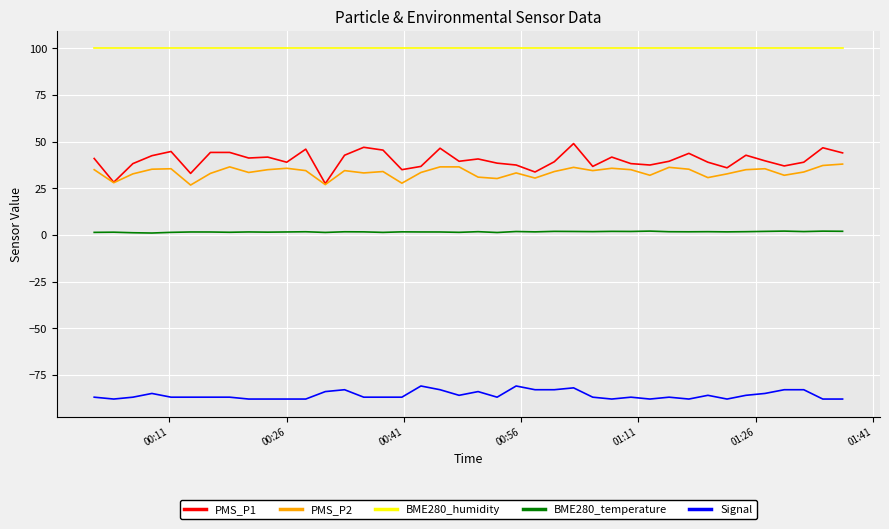

Which series has the widest spread of values?

PMS_P1